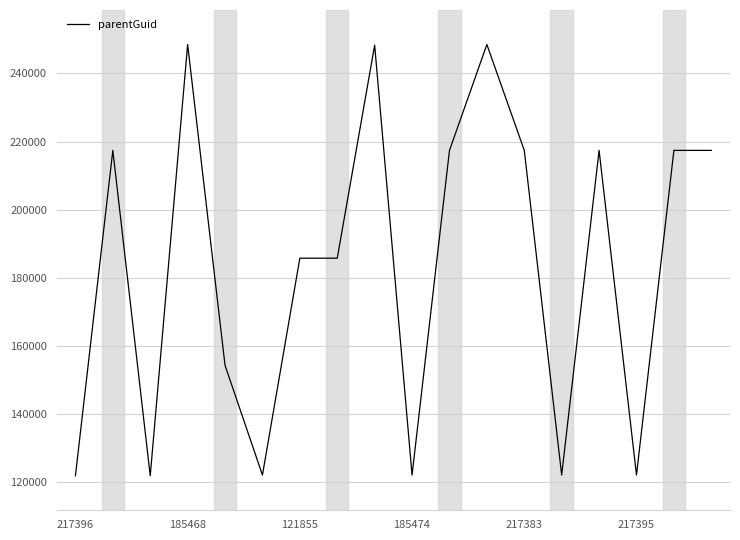

How many distinct data groups are displayed?

1